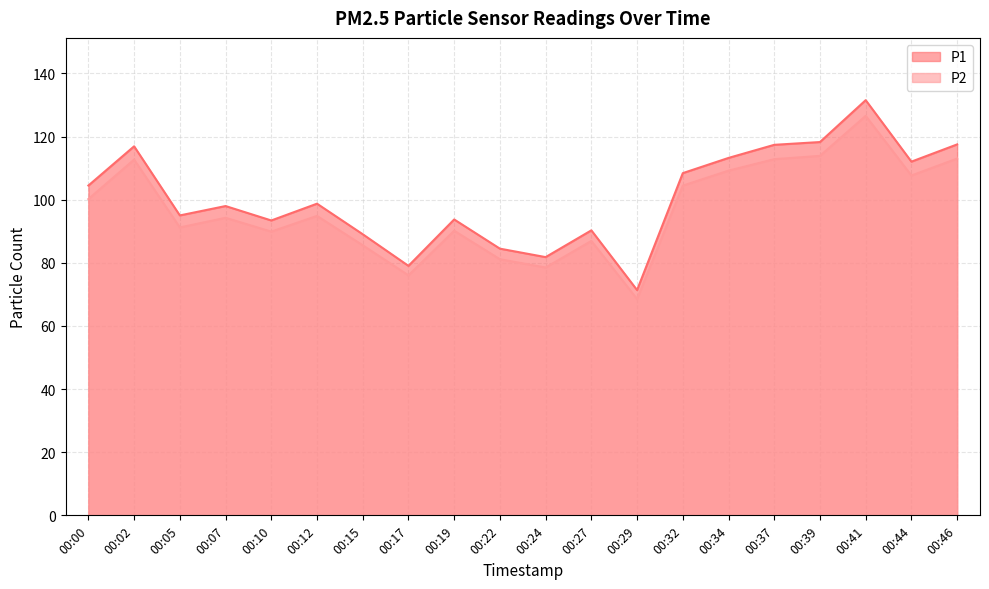

Rank the series by their maximum value, from lowest to highest.

P2, P1